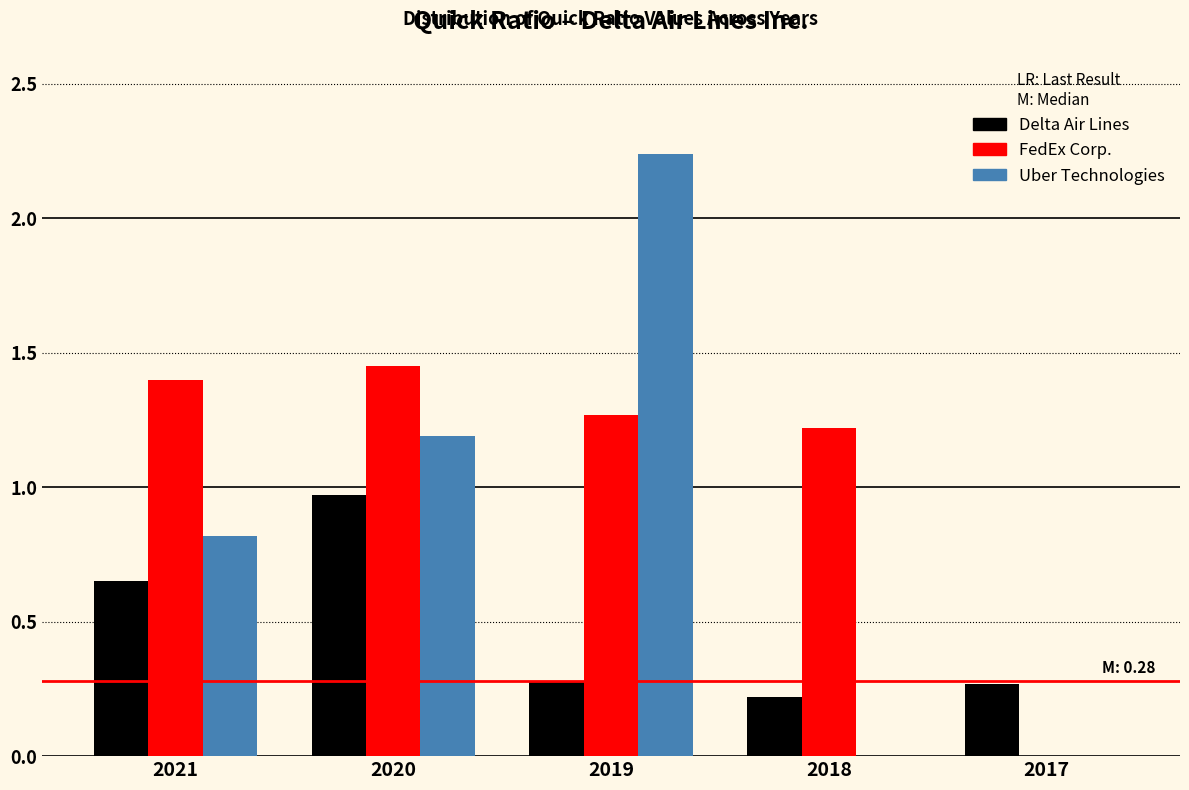

Which series changed the most between 2018 and 2017?

FedEx Corp.